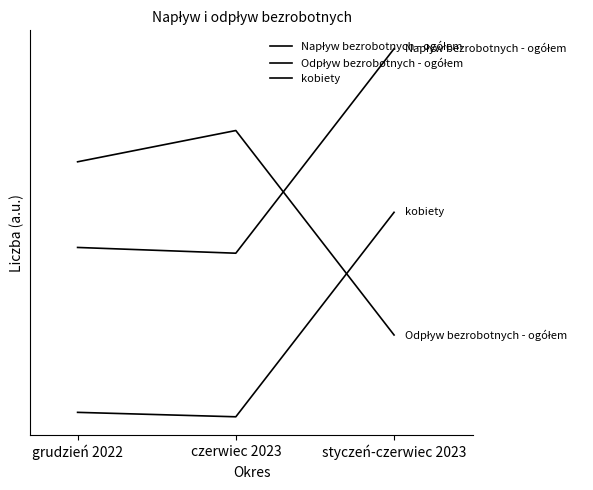

What is the total value across all series at styczeń-czerwiec 2023?

3.2